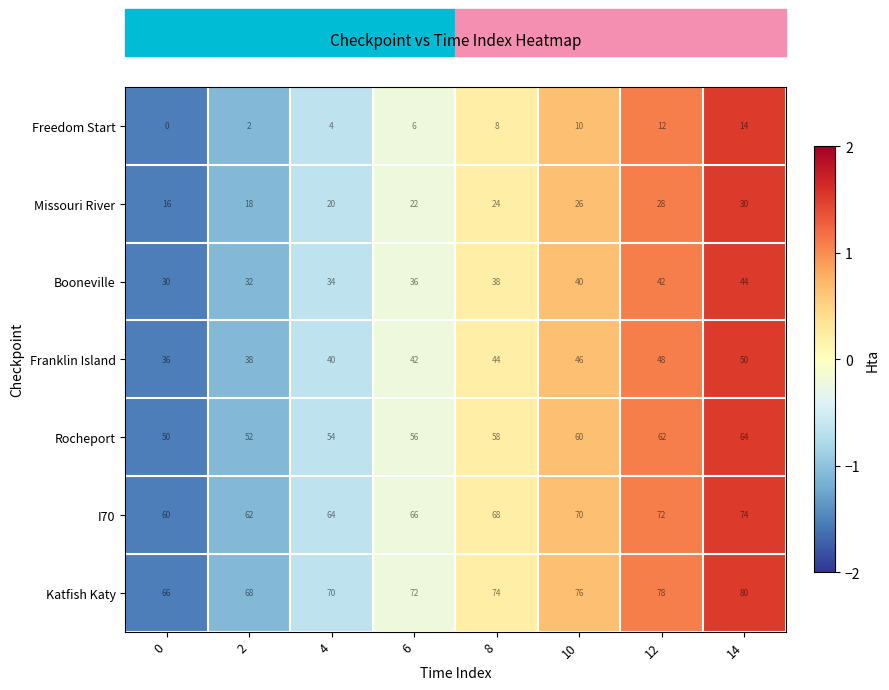

How many categories are shown in the chart?

8